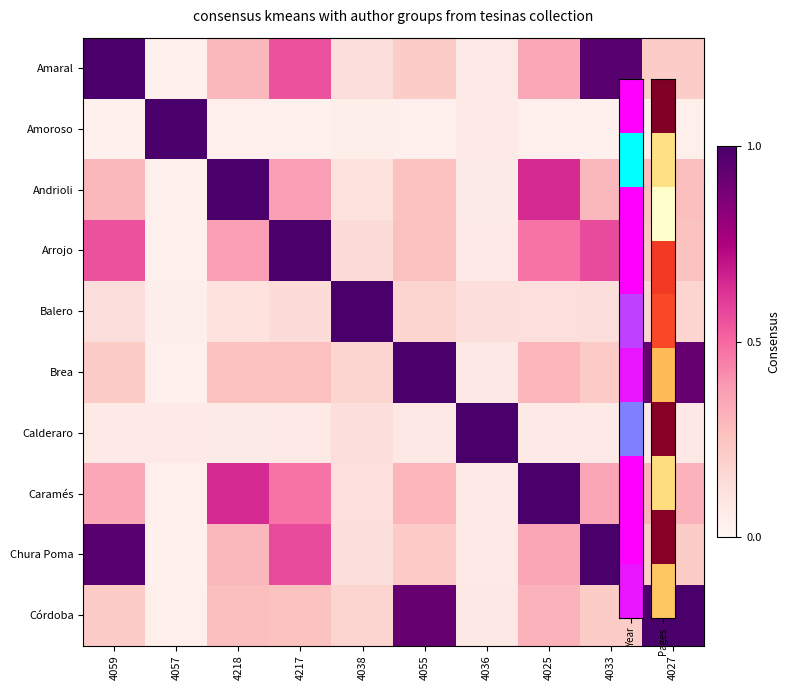

Between 4055 and 4059, which is larger?

4059